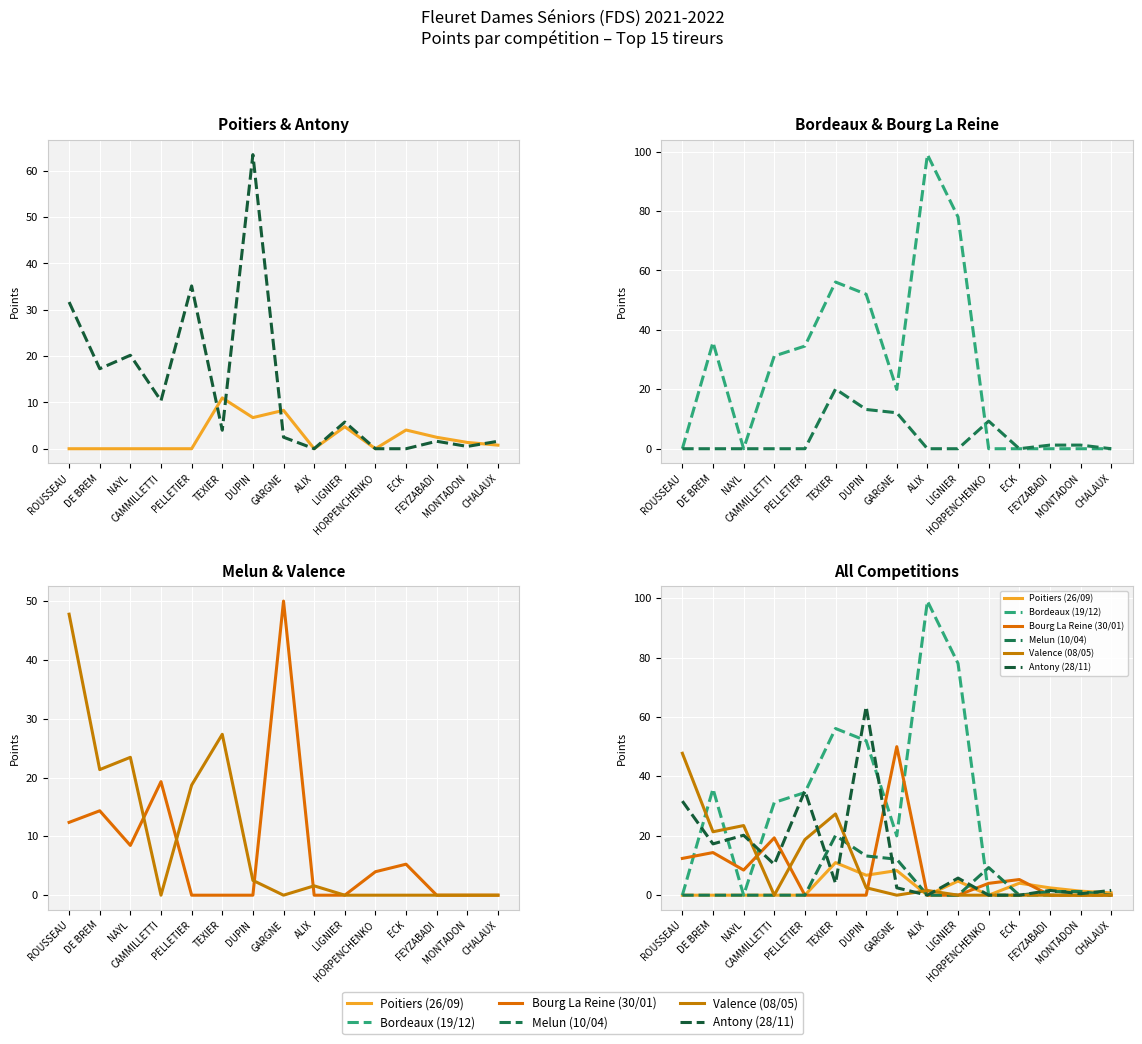

List the series in order of their peak value, lowest first.

Poitiers (26/09), Melun (10/04), Valence (08/05), Bourg La Reine (30/01), Antony (28/11), Bordeaux (19/12)